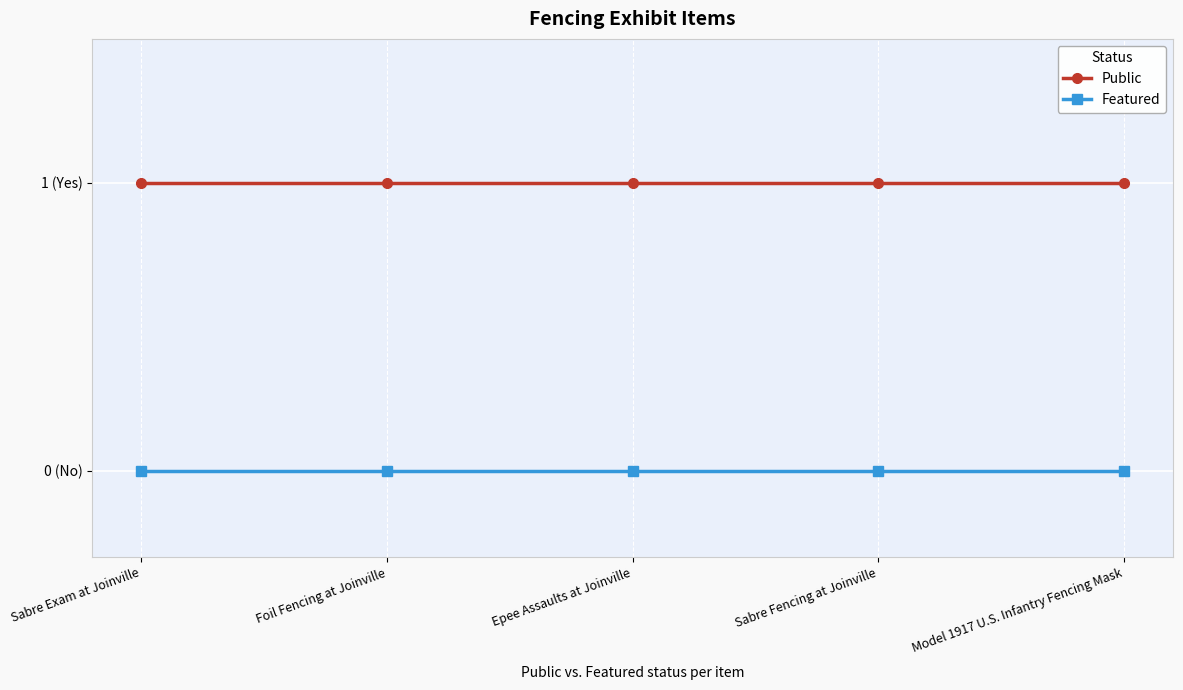

Which category has the lowest value in the Featured series?

Sabre Exam at Joinville